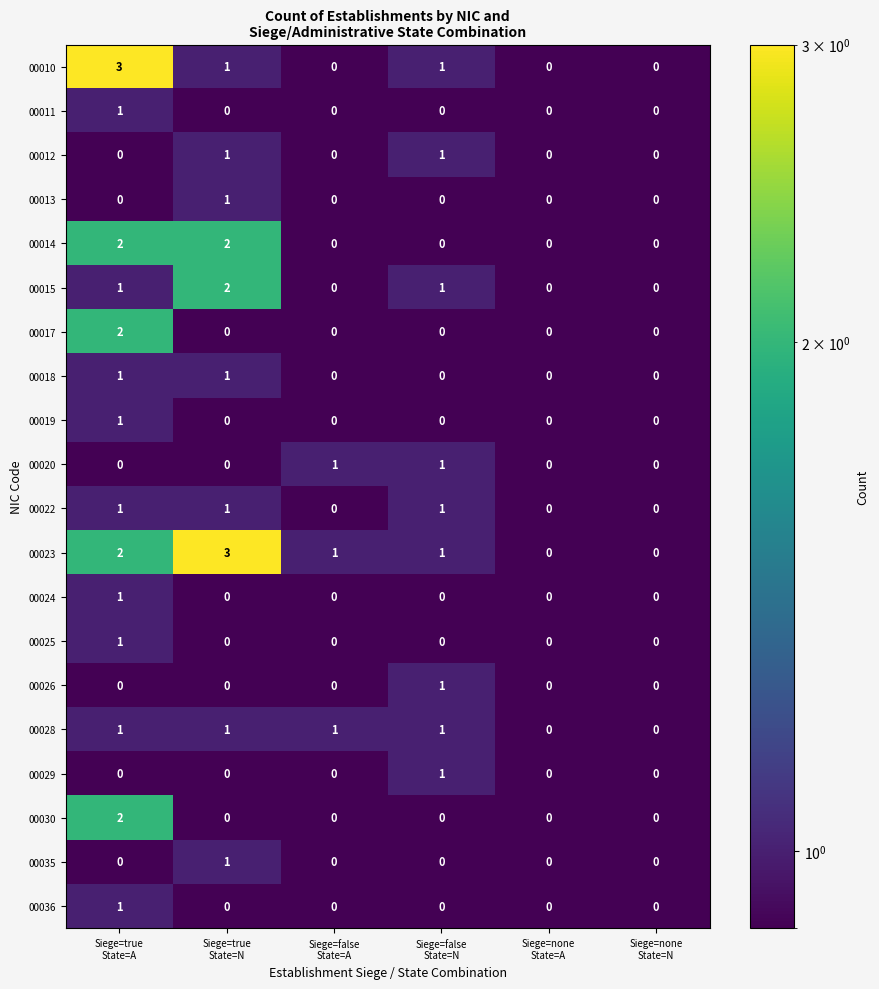

What is the maximum value shown in the chart?

3